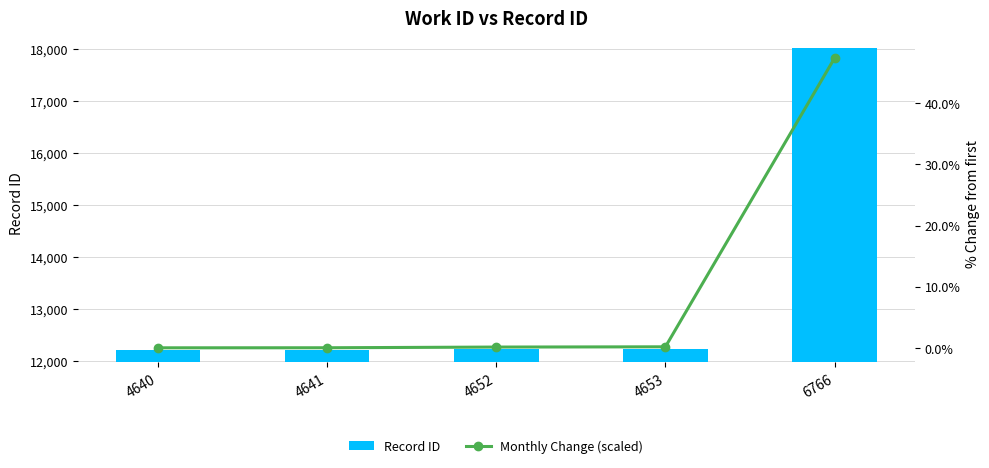

The value of Record ID at 4652 is 12234.0. True or false?

True